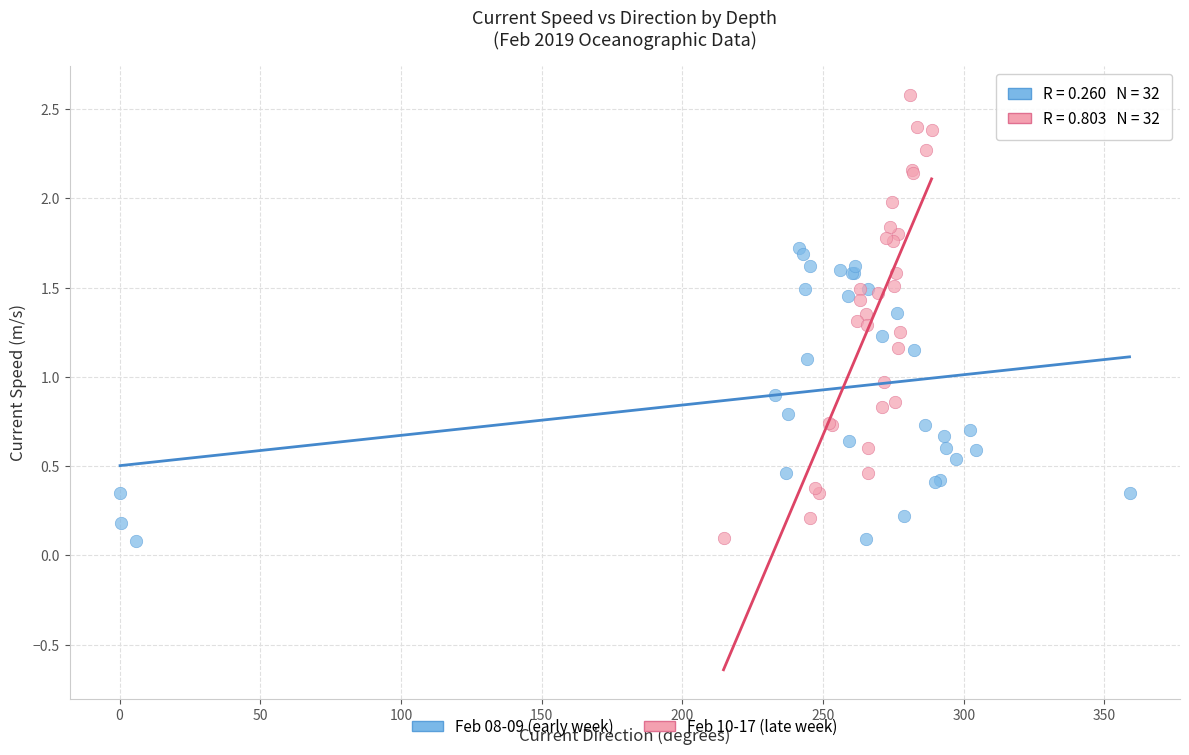

Which series reaches the maximum Y coordinate?

Feb 10-17 (late week)